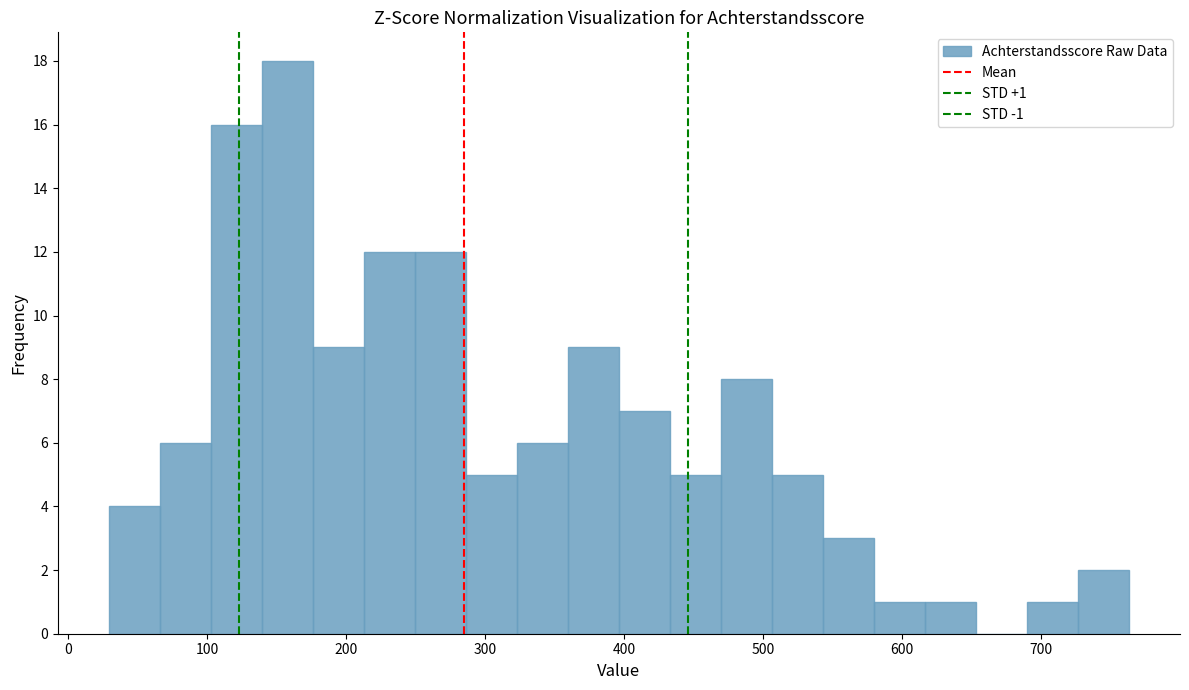

Around what value on the x-axis is the tallest bar? Give the approximate position of its centre, as read against the axis.

160